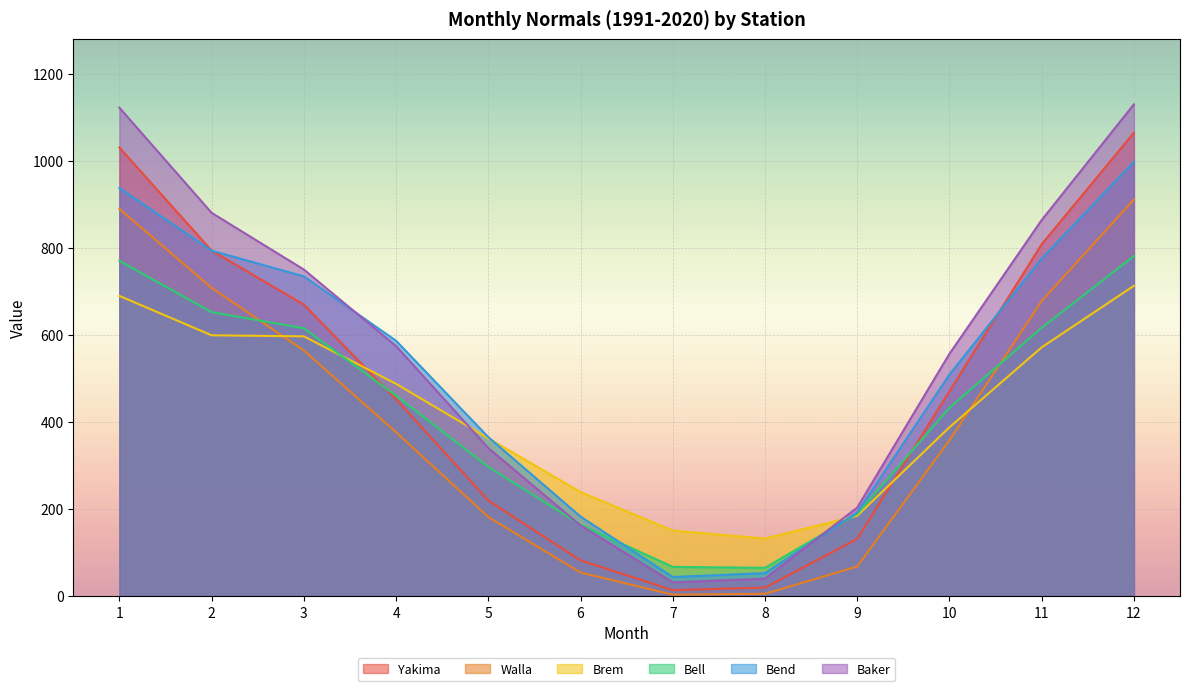

After their last crossing, which series has the higher values: Bend or Bell?

Bend